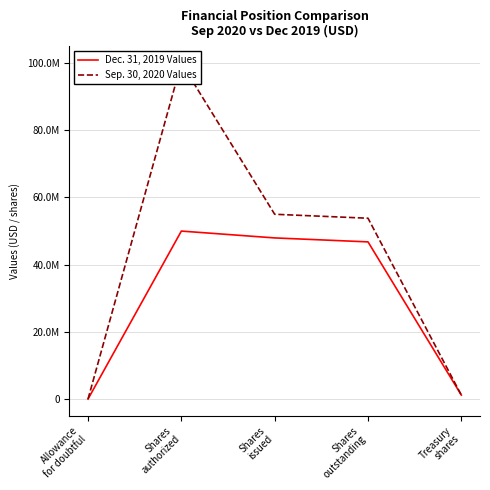

At which label does Sep. 30, 2020 Values reach its minimum?

Allowance
for doubtful